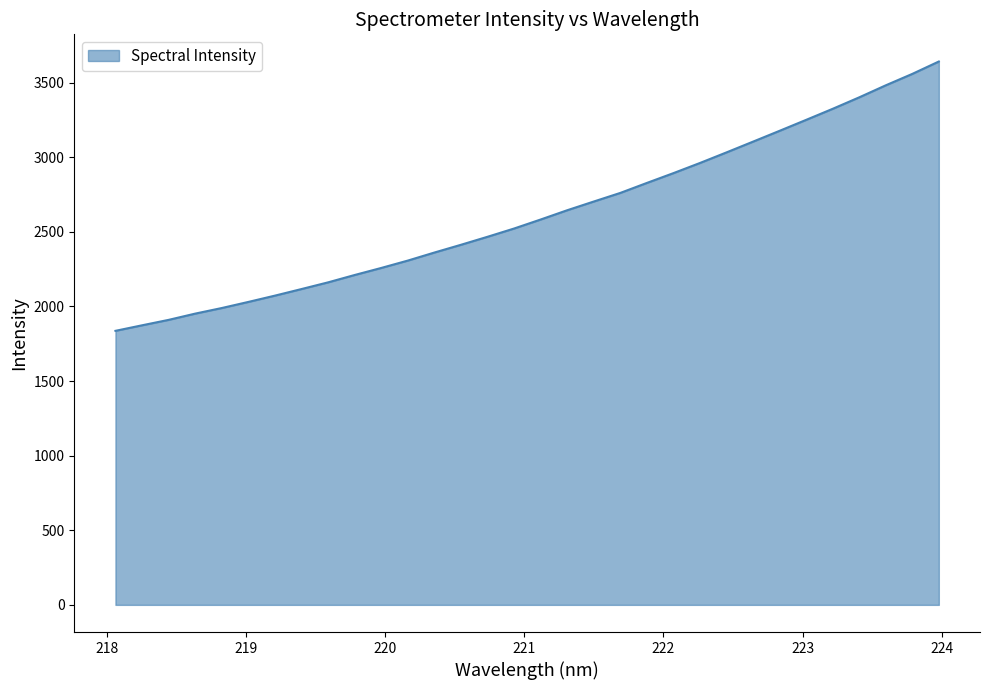

What is the minimum value shown in the chart?

1836.4